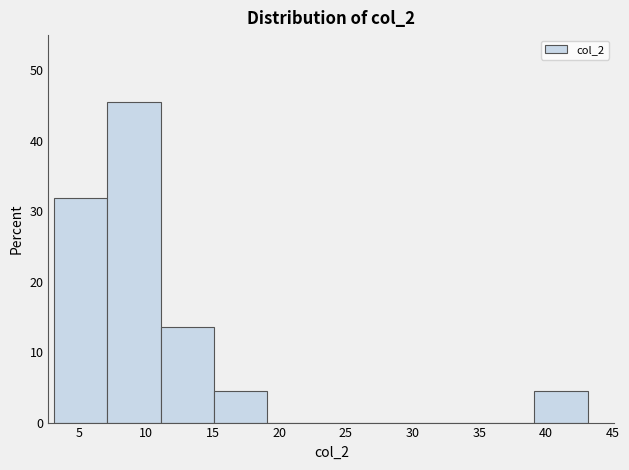

Over which range of the x-axis is the bar tallest?

7 to 11